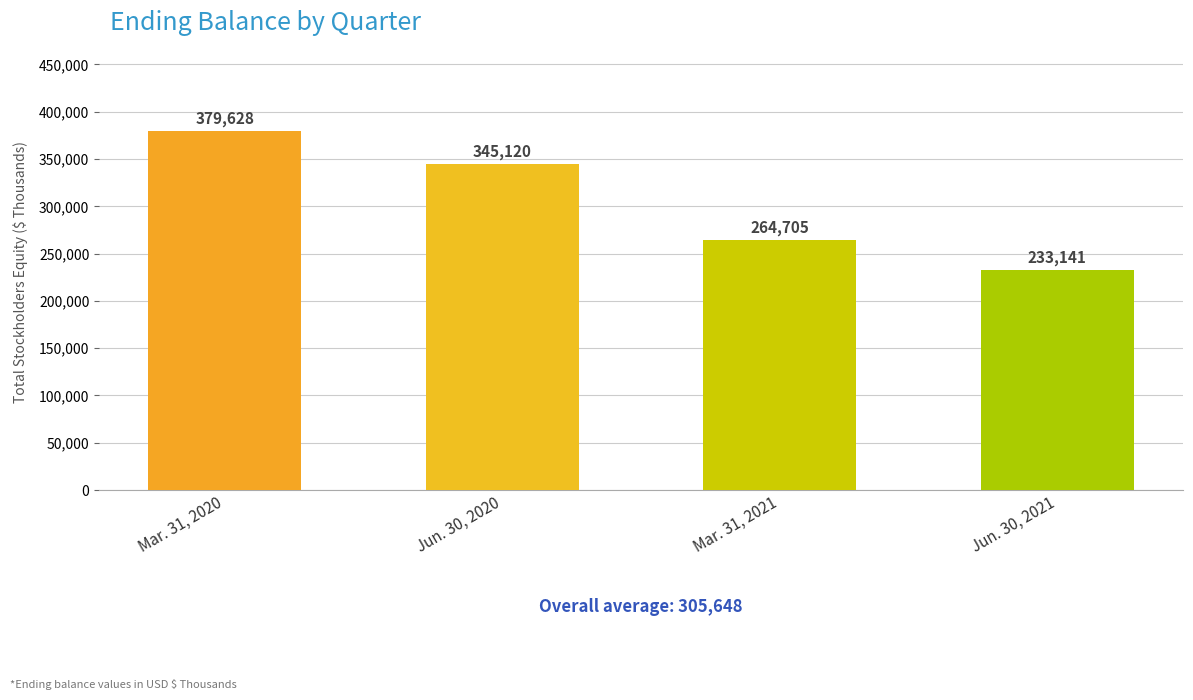

Which category has the lowest value across all series?

Jun. 30, 2021